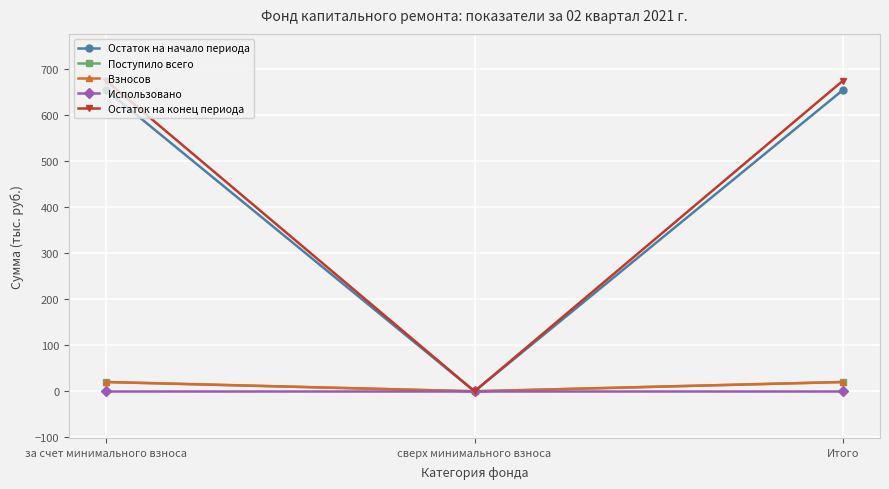

Rank the series by their maximum value, from lowest to highest.

Использовано, Поступило всего, Взносов, Остаток на начало периода, Остаток на конец периода